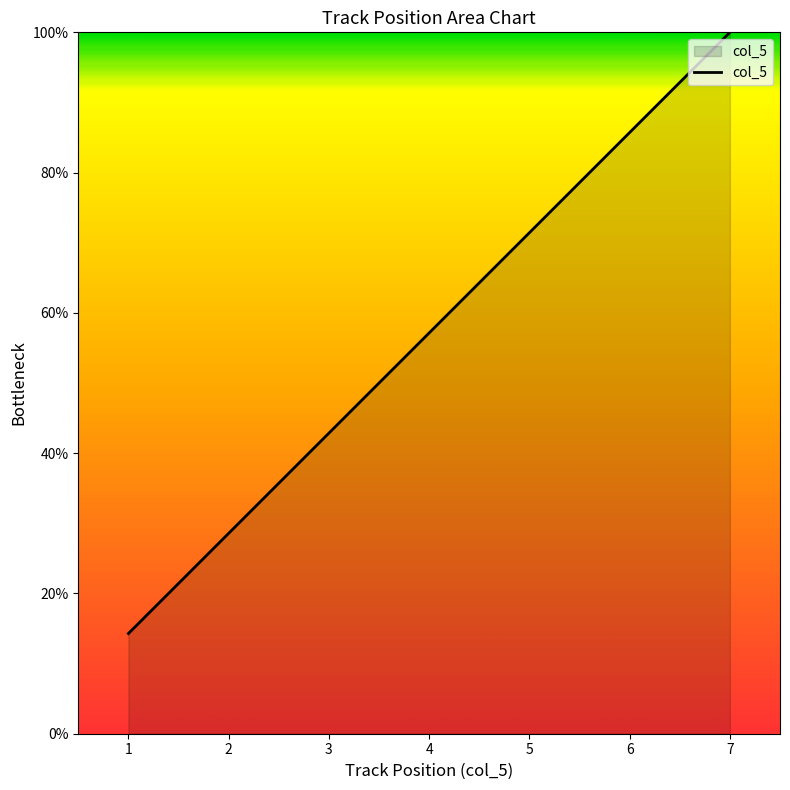

What is the change in value from 1 to 6?

+71.4